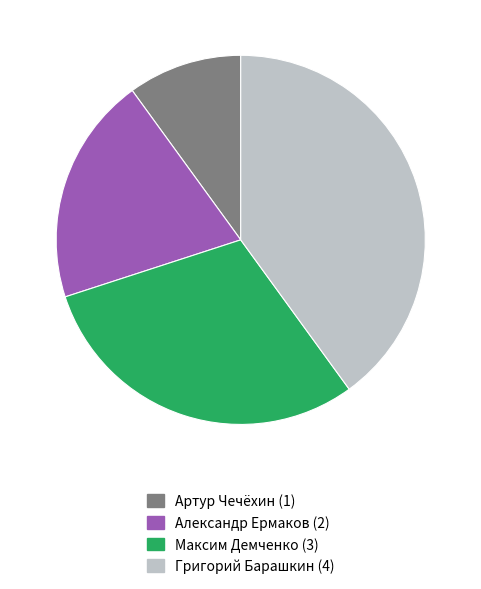

Is it true that Максим Демченко is 20% of the pie?

False